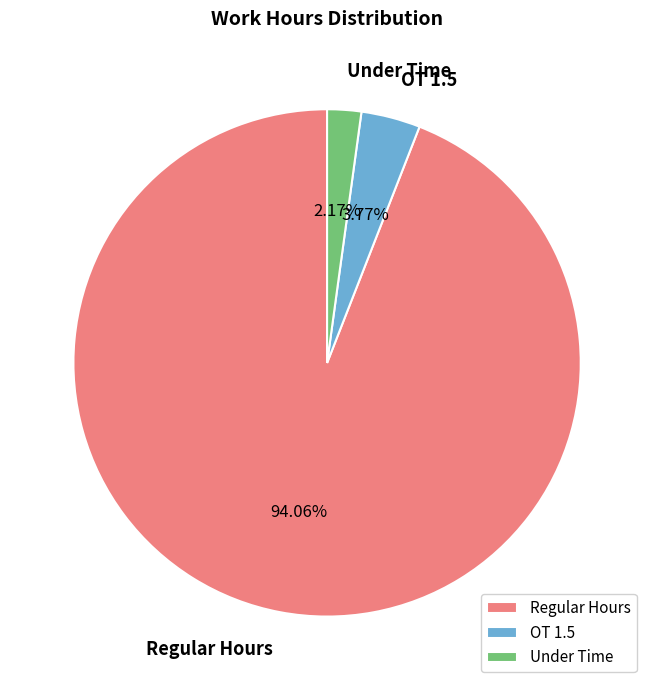

What is the largest slice in the pie chart?

Regular Hours